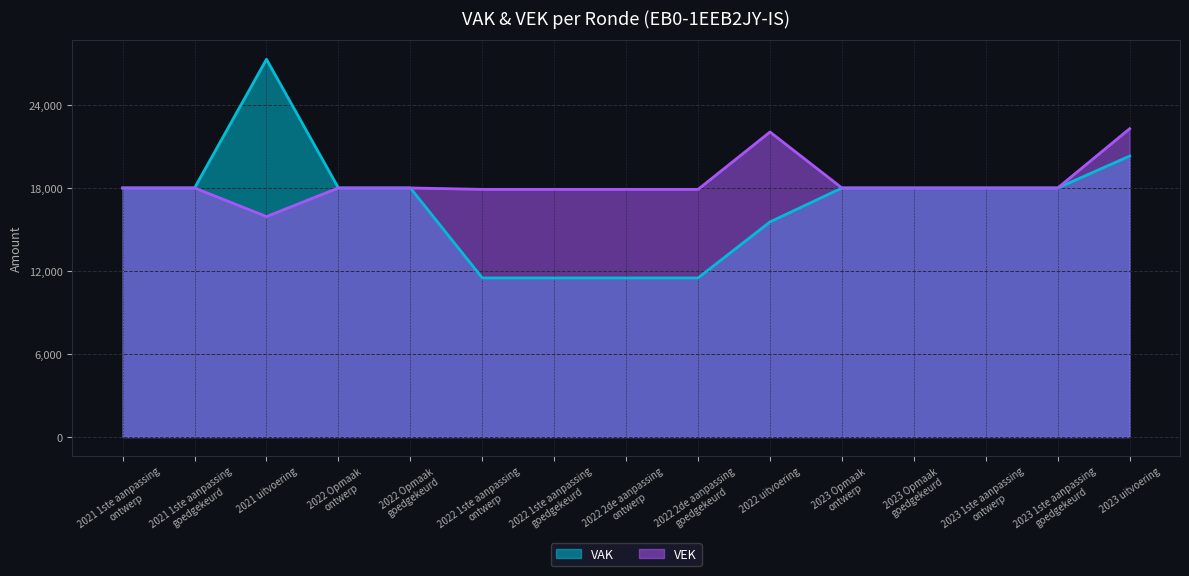

How many lines are shown in the chart?

2